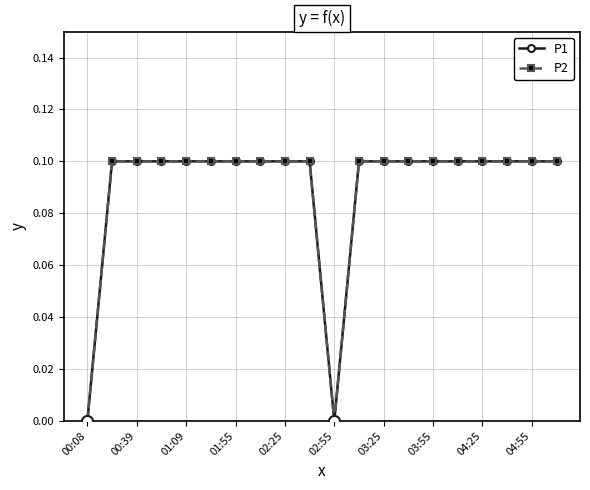

True or false: P1 and P2 cross at least once.

False